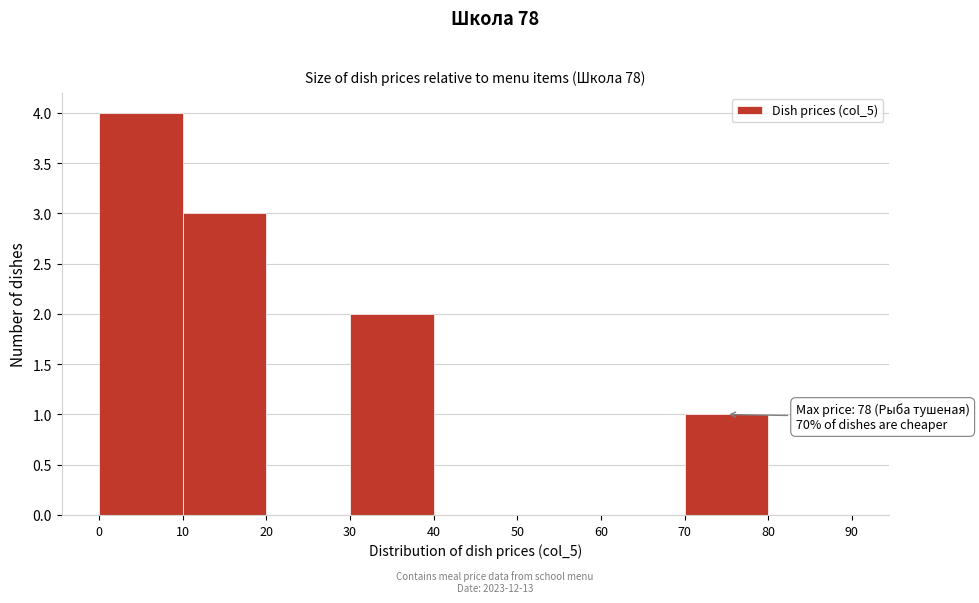

Which range on the x-axis has the tallest bar?

0 to 10